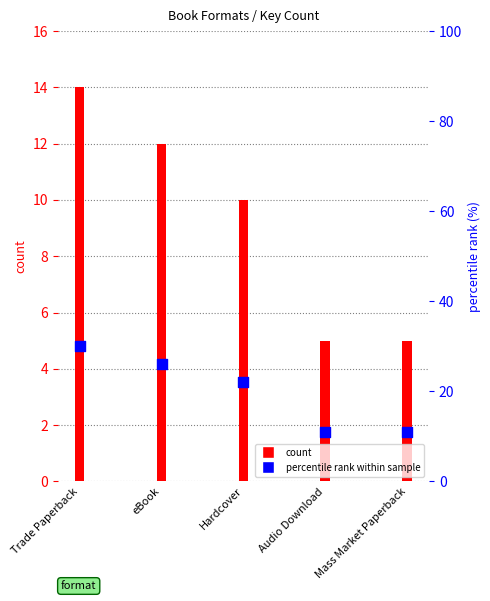

Which series contains the lowest Y value?

count